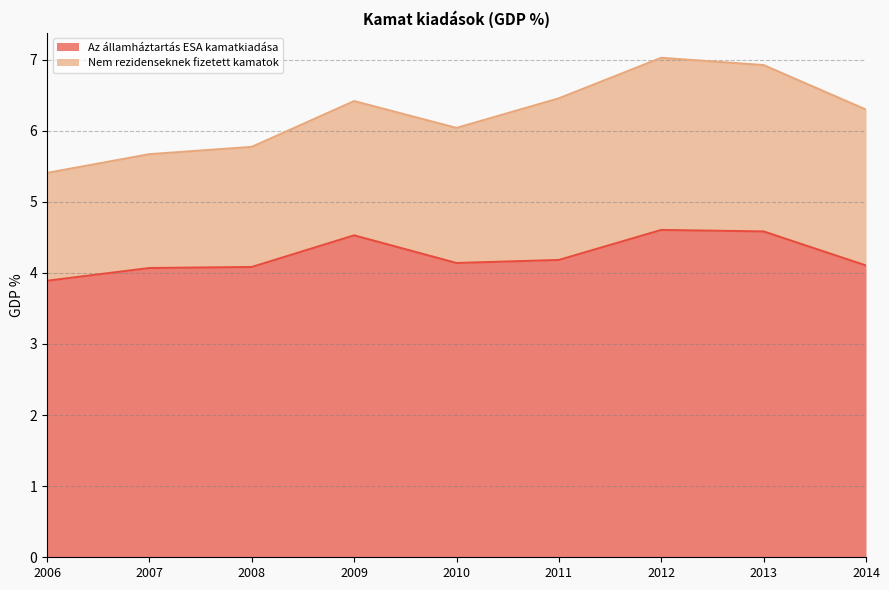

The chart shows a value of 2.6 at 2012. True or false?

False